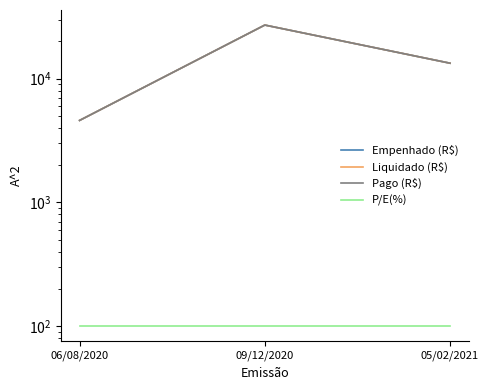

Which series has the largest total across all categories?

Empenhado (R$)